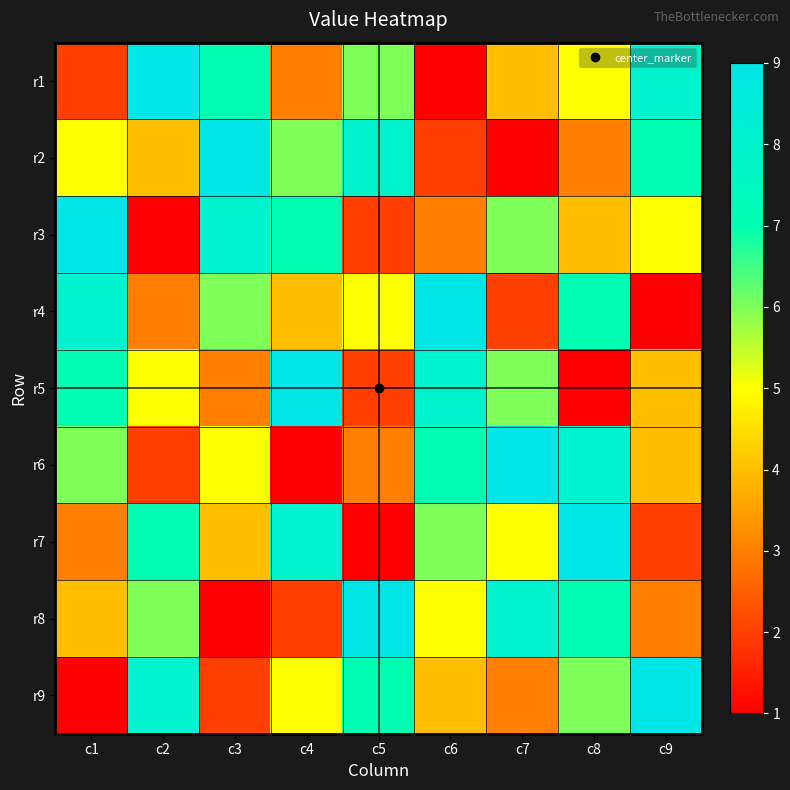

Which category has the lowest value across all series?

c6